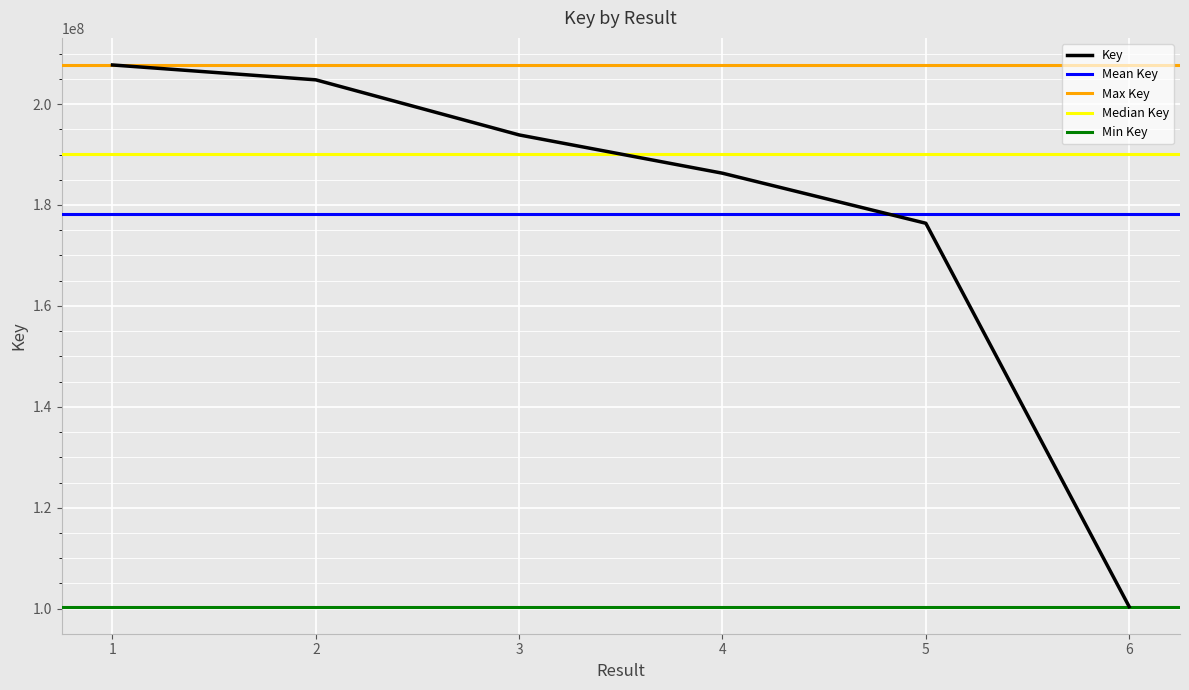

True or false: there are more than 1 points higher than both neighbors.

False